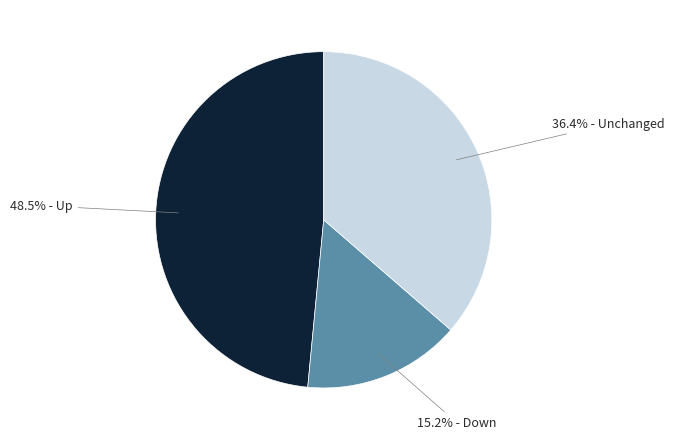

Is there a majority slice in this chart?

No